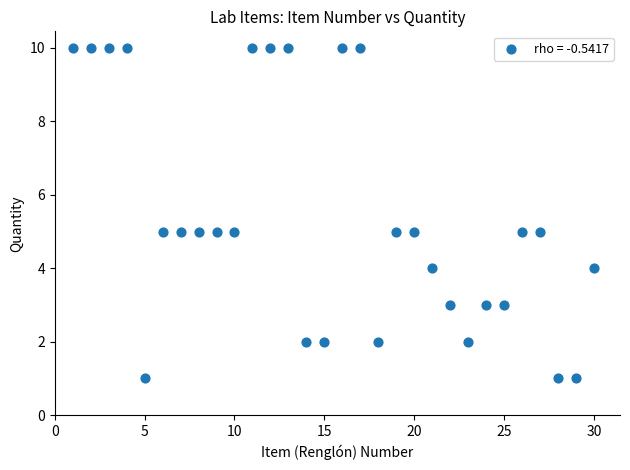

What is the range of Y values (max minus min)?

9